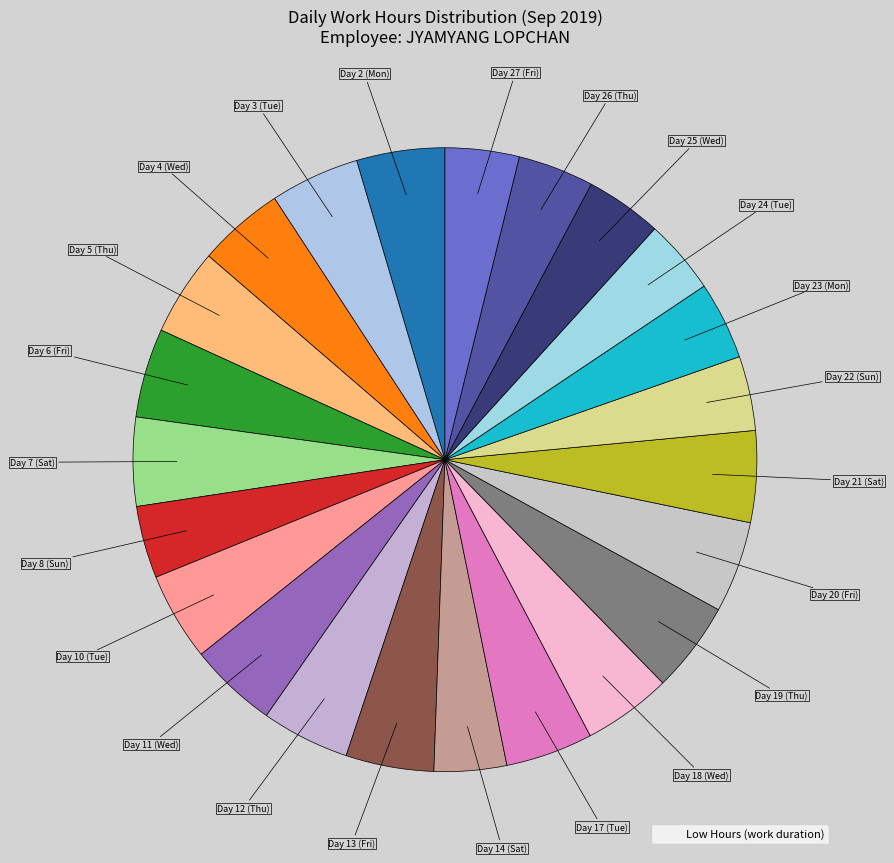

To the nearest percent, what is the average slice percentage?

4%